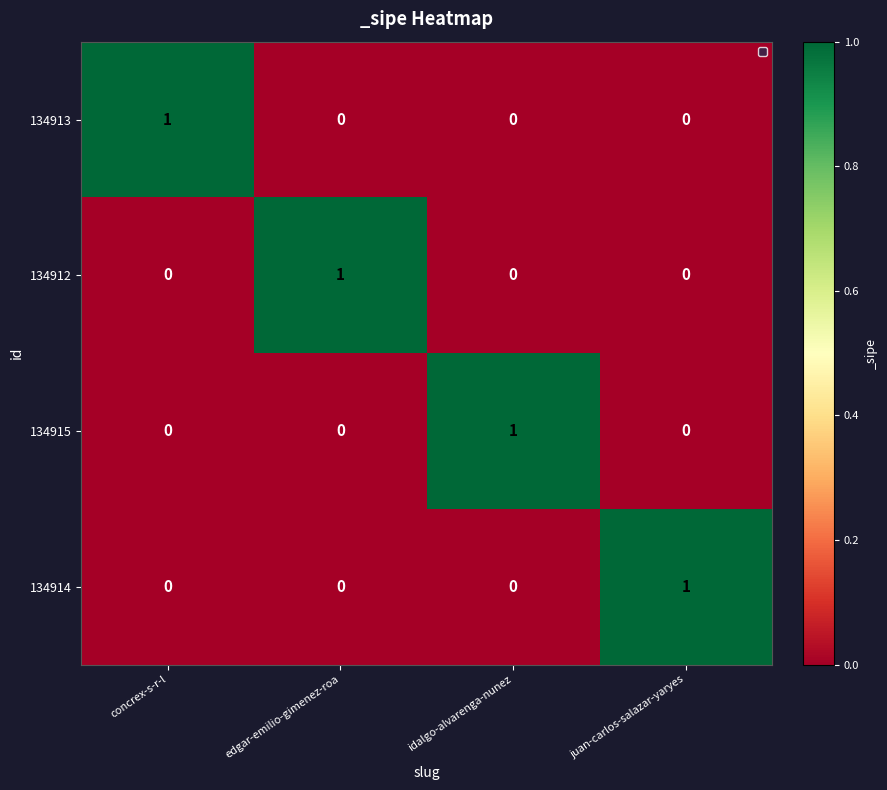

What is the total value across all series at edgar-emilio-gimenez-roa?

1